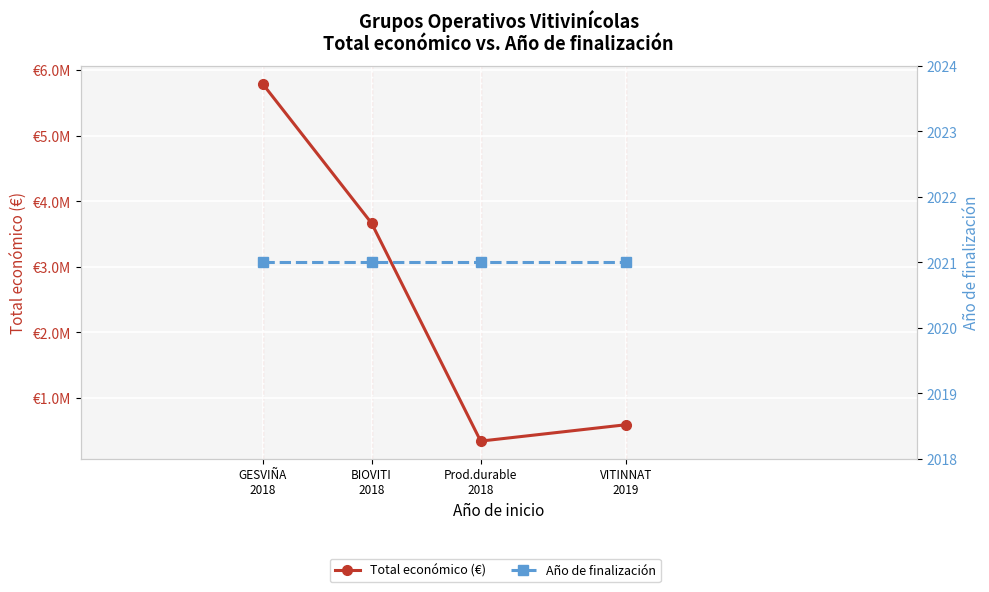

What is the spread (max minus min) of values at Prod.durable
2018?

340097